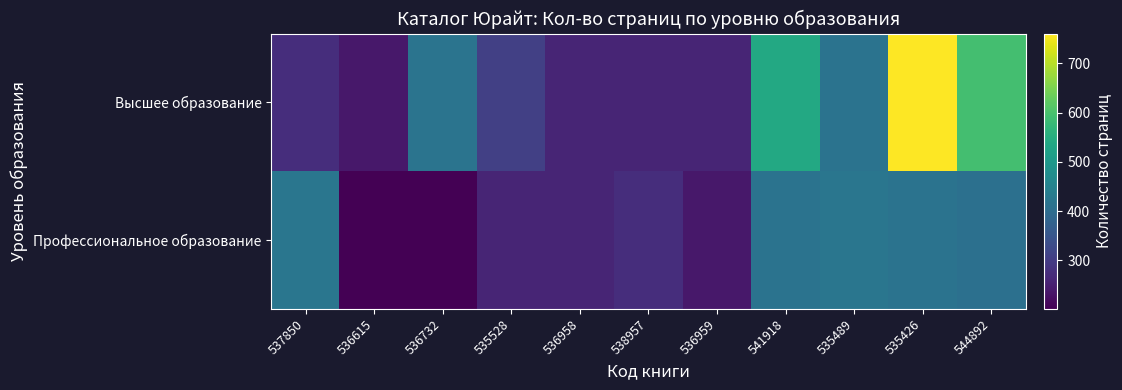

At which category does the chart reach its peak across all series?

535426